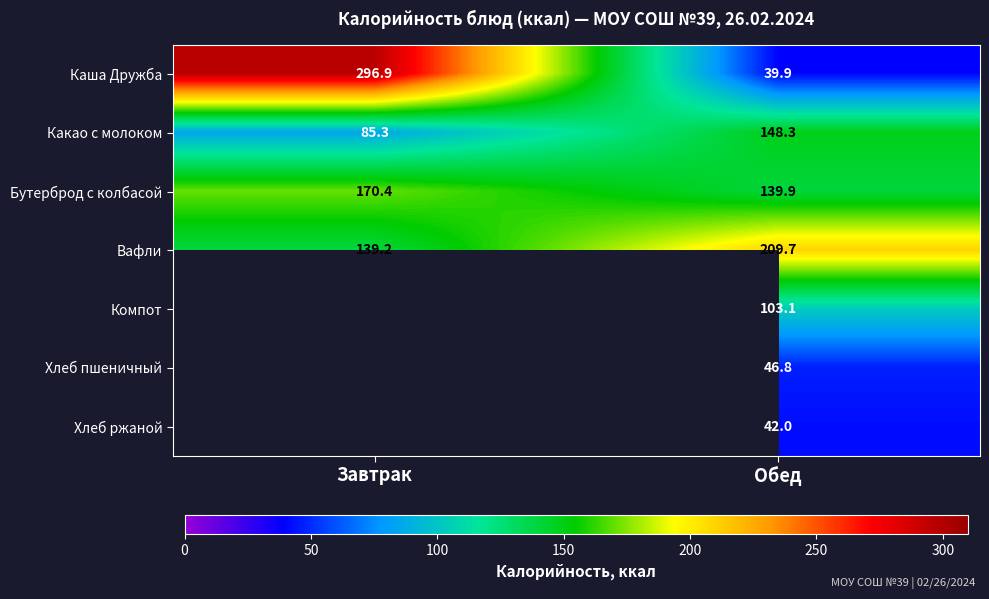

What is the difference between the Вафли values at Завтрак and Обед?

70.5